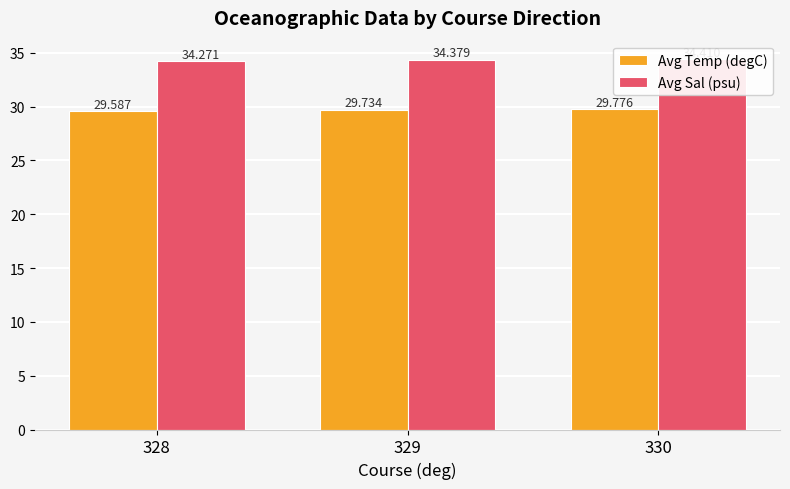

How many groups of bars are there?

3